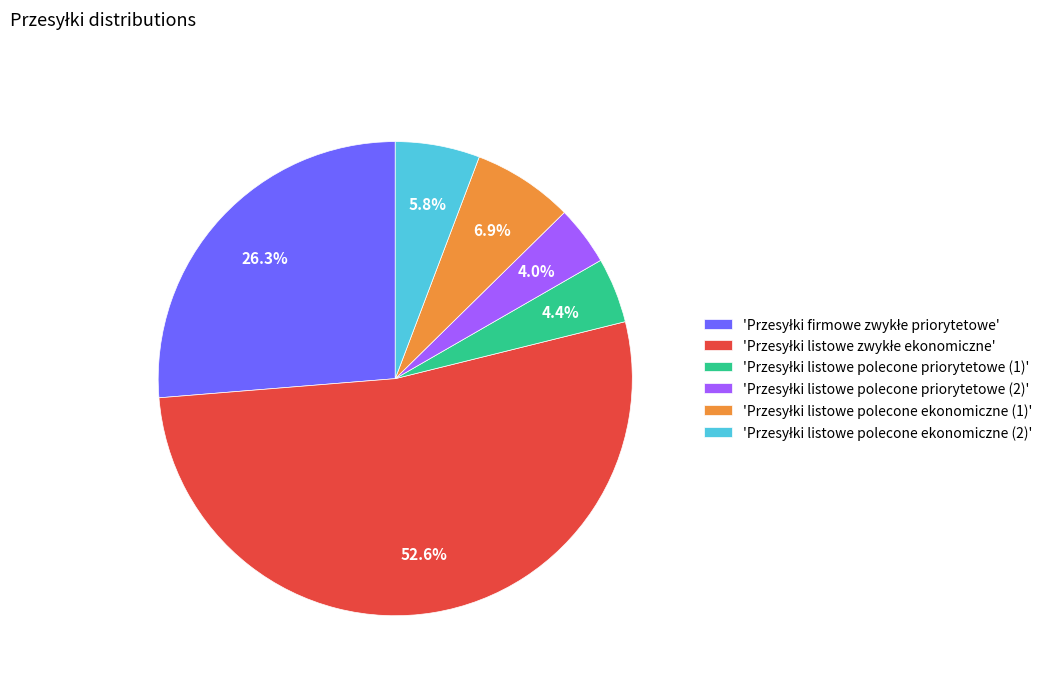

Is there any slice that represents more than half of the pie?

Yes